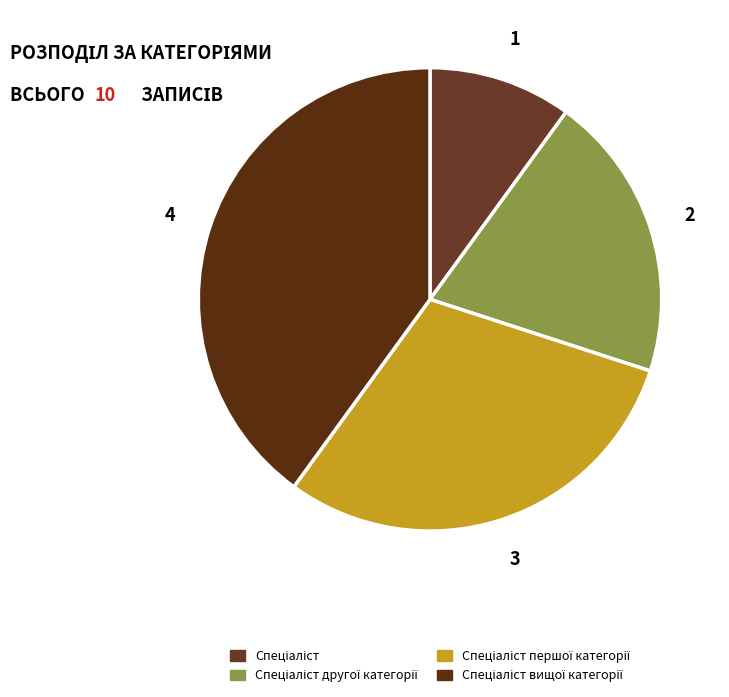

How many segments does this pie chart have?

4